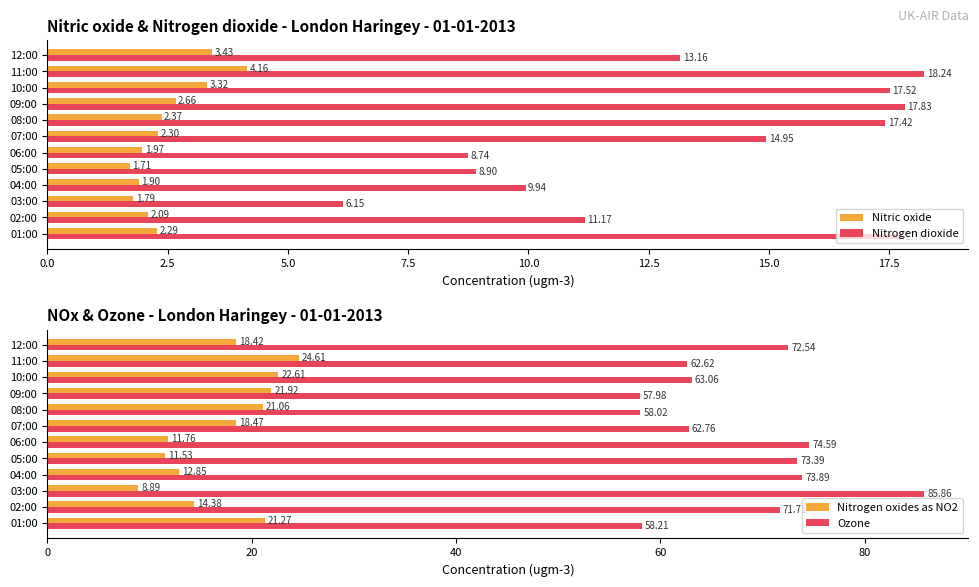

List the labels in order of Ozone value, largest first.

03:00, 06:00, 04:00, 05:00, 12:00, 02:00, 10:00, 07:00, 11:00, 01:00, 08:00, 09:00